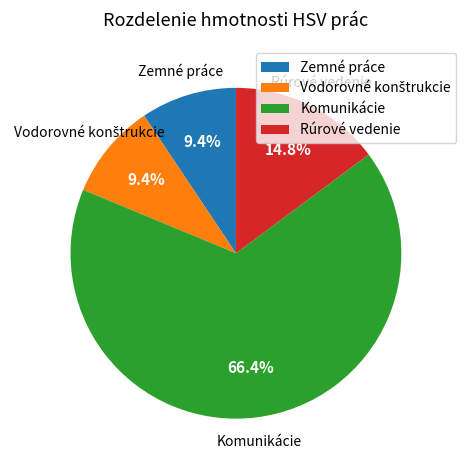

To the nearest percent, what percentage of the pie is Zemné práce?

9%